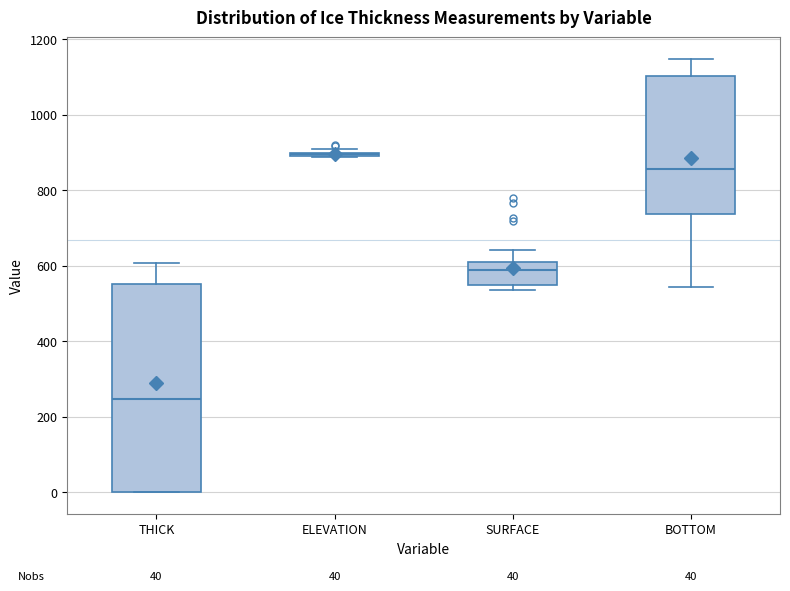

Which box is the tallest, from its lower edge to its upper edge?

THICK